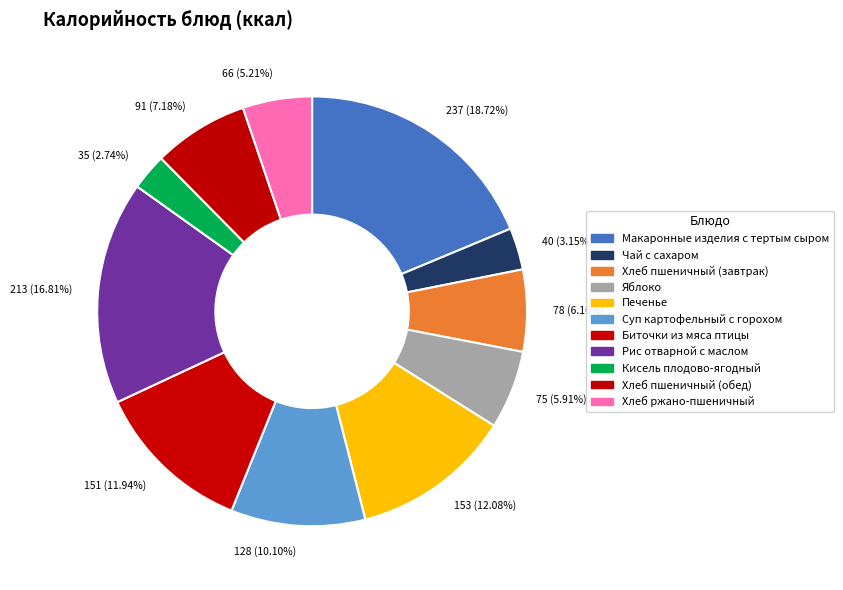

Which slice is the largest?

237 (18.72%)